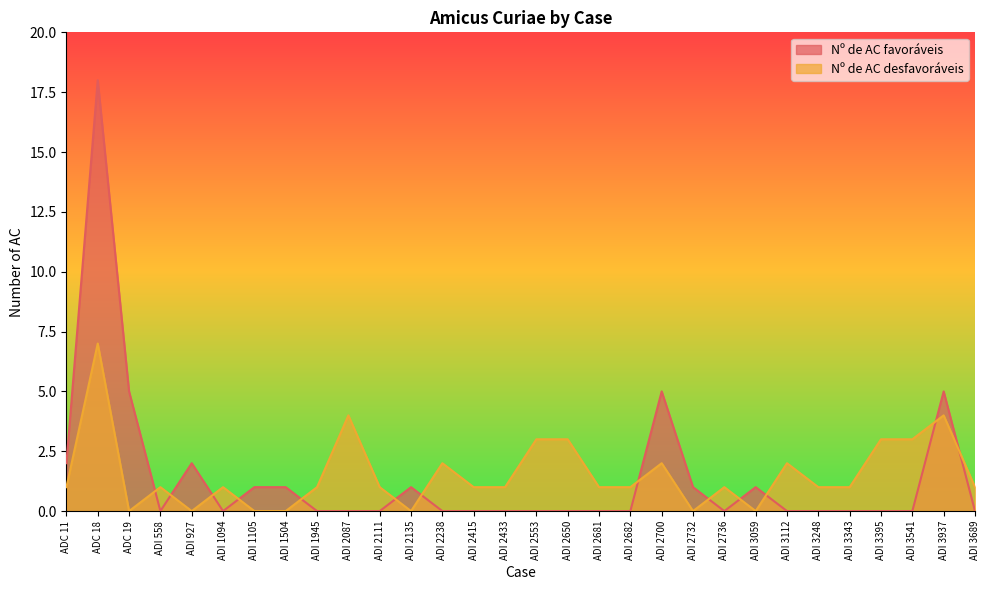

True or false: Nº de AC favoráveis and Nº de AC desfavoráveis cross at least once.

True